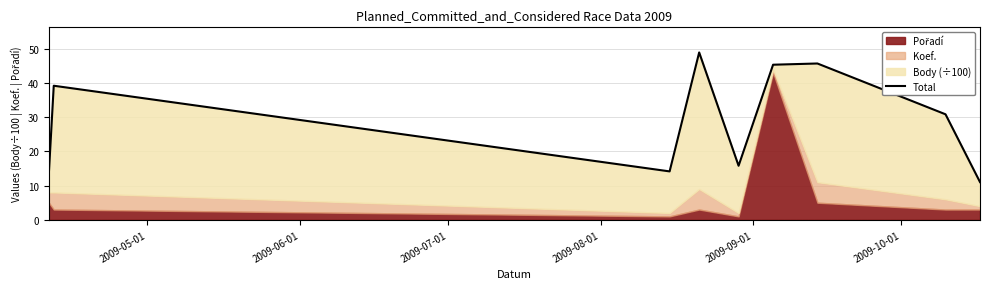

What is the value of the 9th point from the left?

11.0